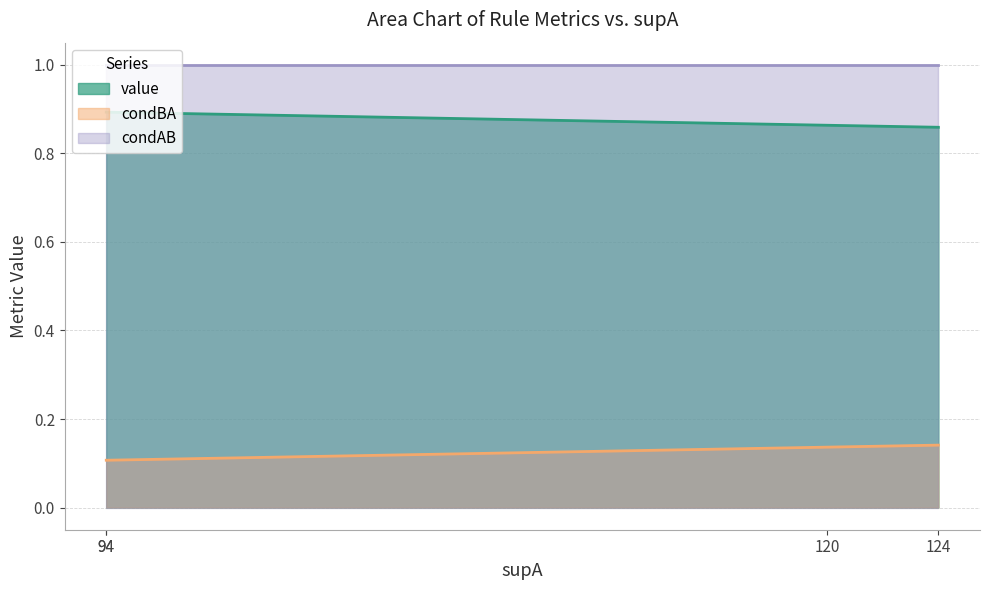

The condBA series shows 0.1 at 94. True or false?

True